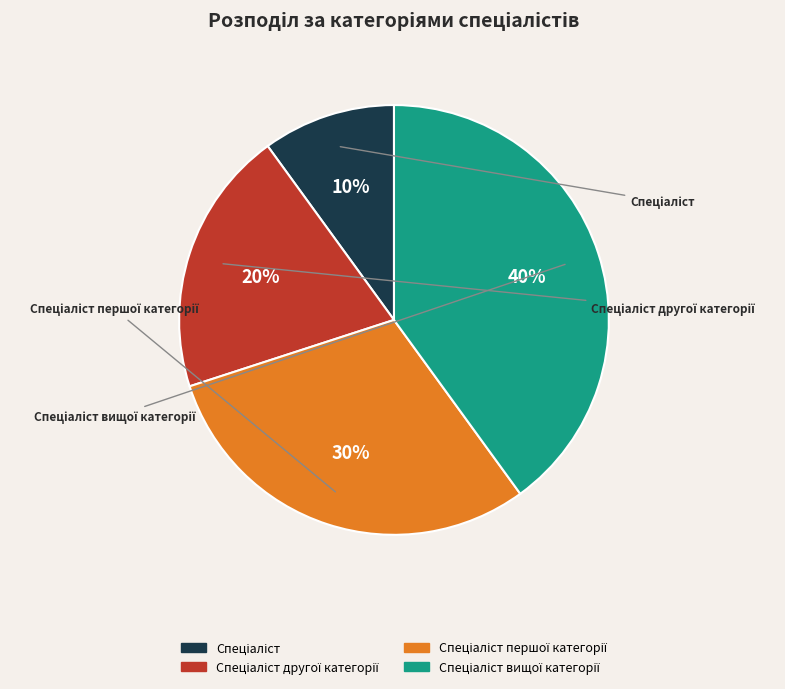

What is the largest slice in the pie chart?

Спеціаліст вищої категорії